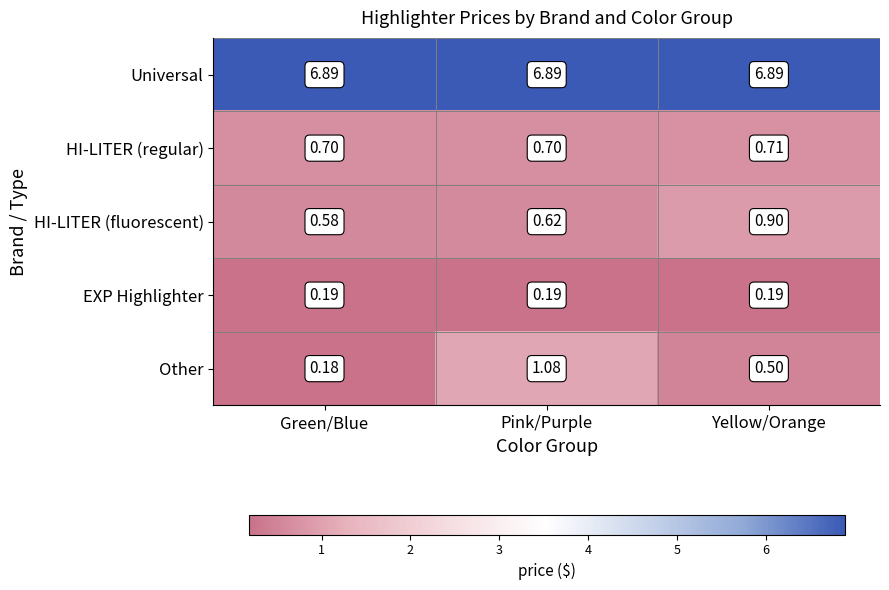

Which series has the largest range (max minus min)?

Other